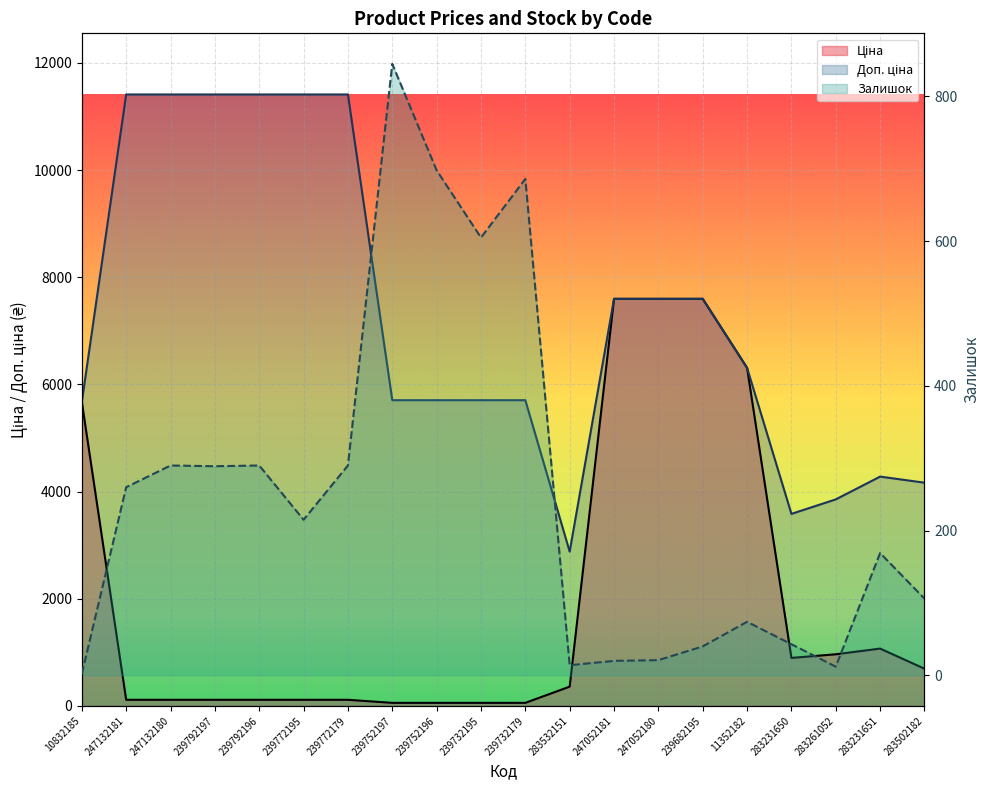

Is the value of Залишок at 239732179 greater than the value of Доп. ціна at 11352182?

No